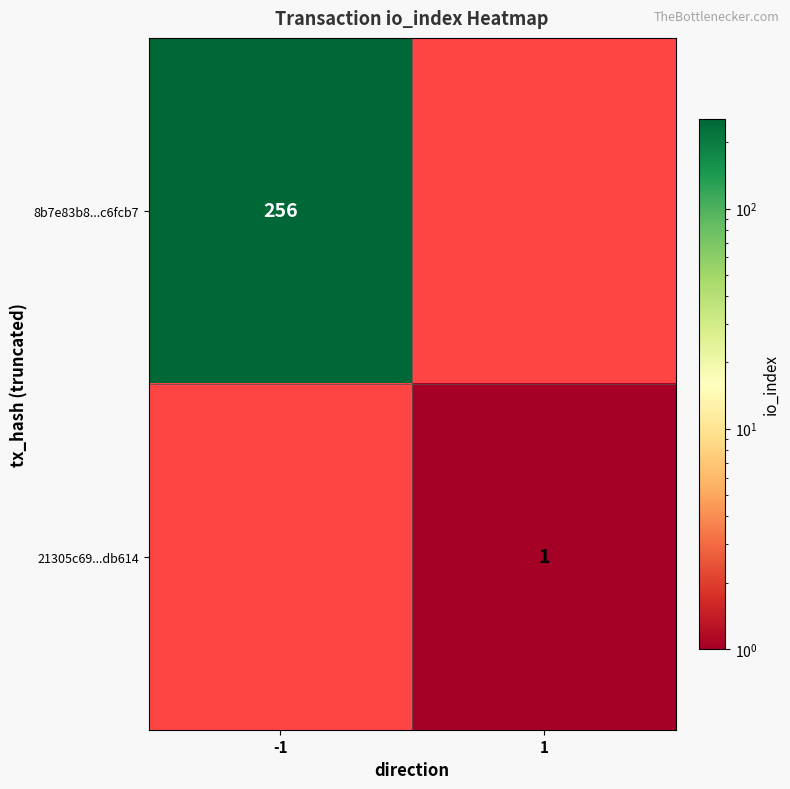

The 8b7e83b8...c6fcb7 series shows 434 at -1. True or false?

False